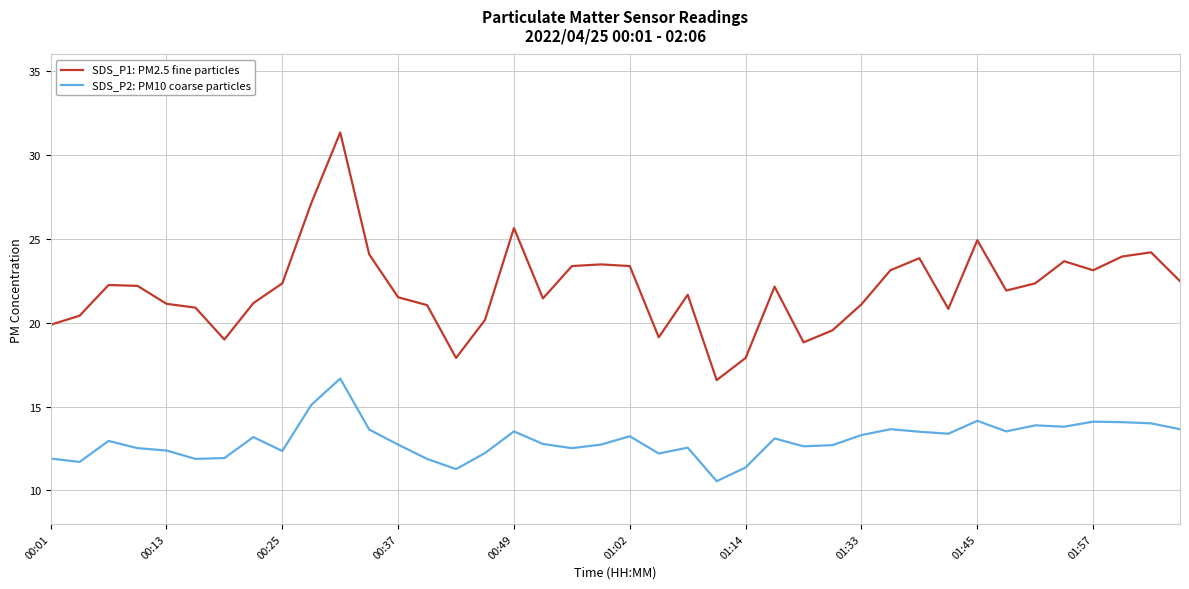

List the series in order of their overall mean, lowest first.

SDS_P2: PM10 coarse particles, SDS_P1: PM2.5 fine particles